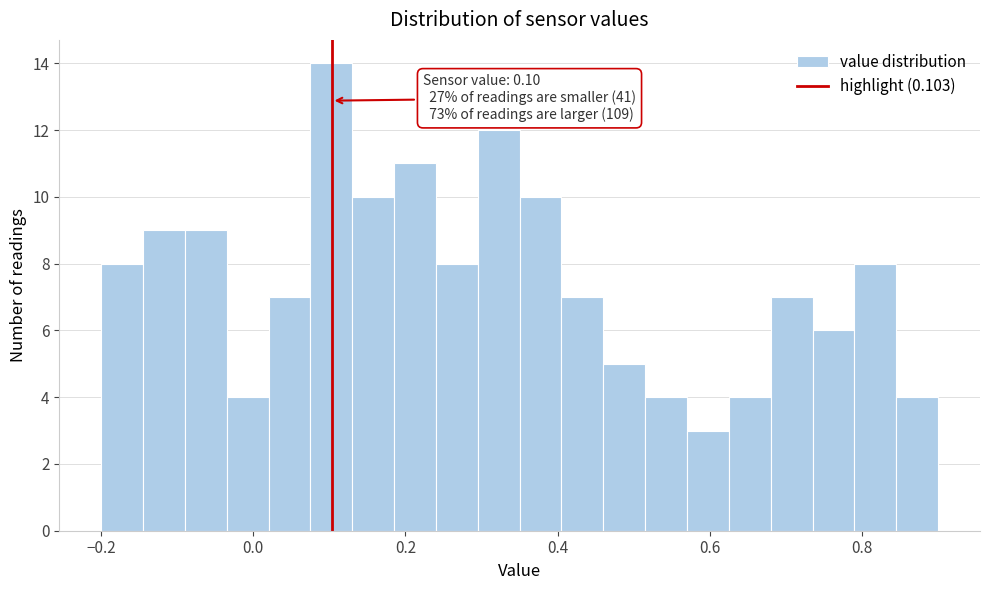

Around what value on the x-axis is the tallest bar? Give the approximate position of its centre, as read against the axis.

0.10